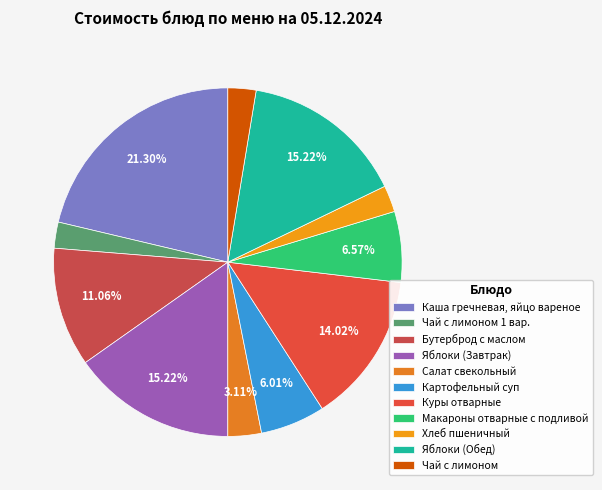

What percentage do Макароны отварные с подливой and Салат свекольный together represent?

9.7%